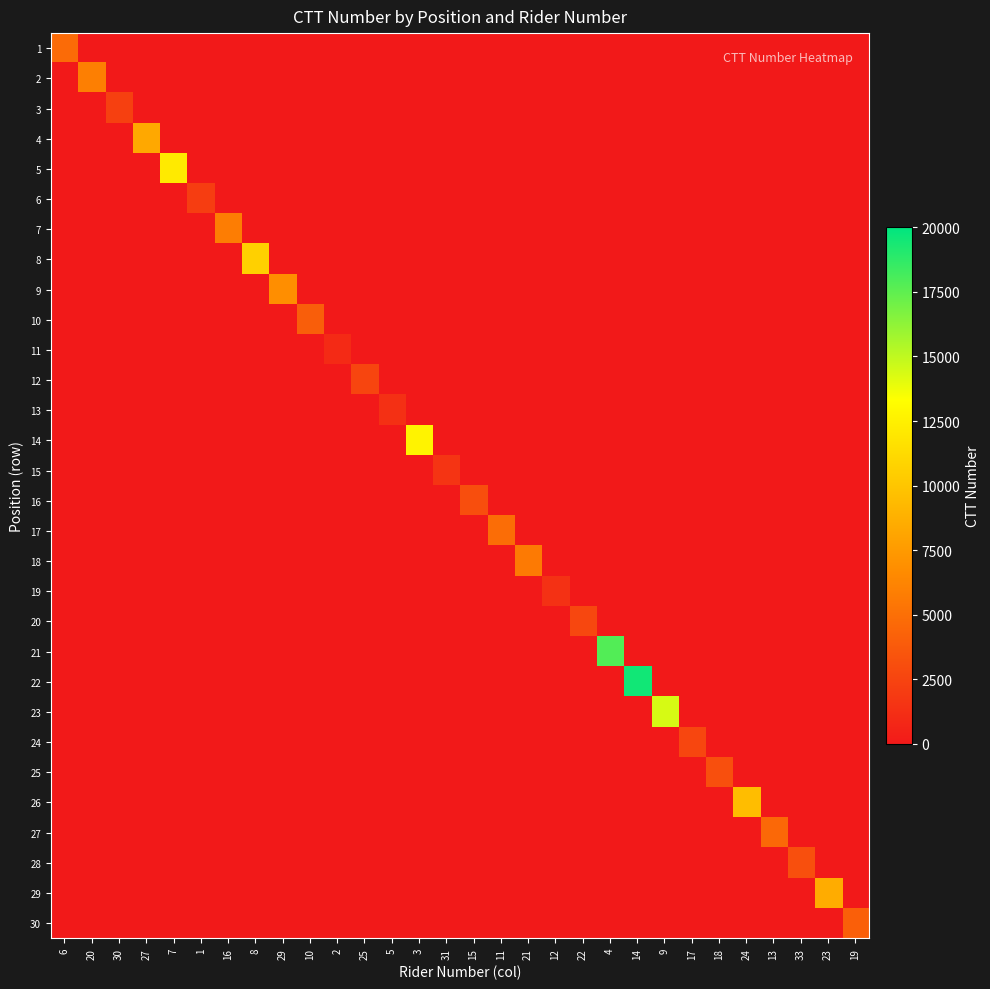

What is the sum of all 17 values?

4869